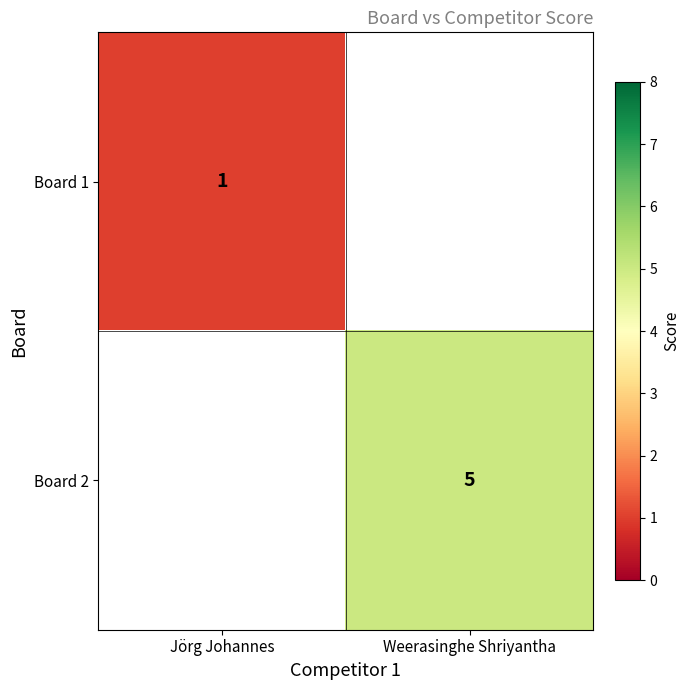

Is the value of Board 2 at Weerasinghe Shriyantha greater than the value of Board 1 at Jörg Johannes?

Yes